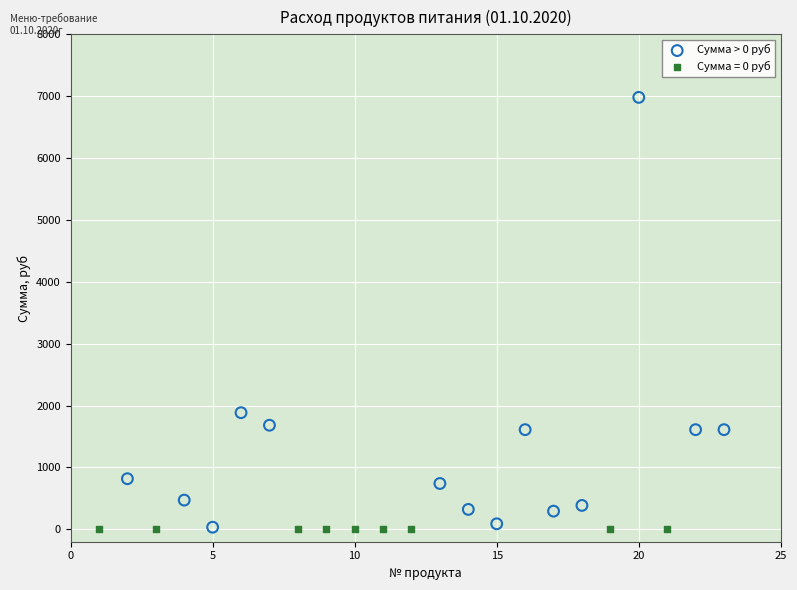

Which series reaches the maximum Y coordinate?

Сумма > 0 руб